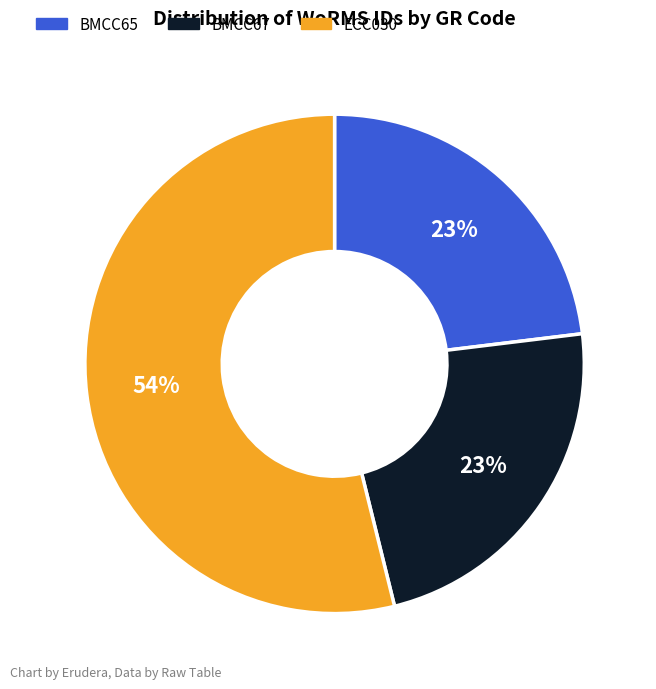

To the nearest percent, what is the average slice percentage?

33%